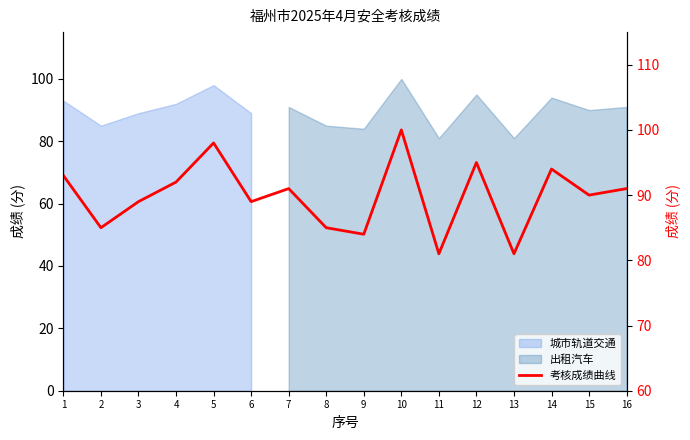

Reading right to left, what are all the values shown in this chart?

16=91	15=90	14=94	13=81	12=95	11=81	10=100	9=84	8=85	7=91	6=89	5=98	4=92	3=89	2=85	1=93